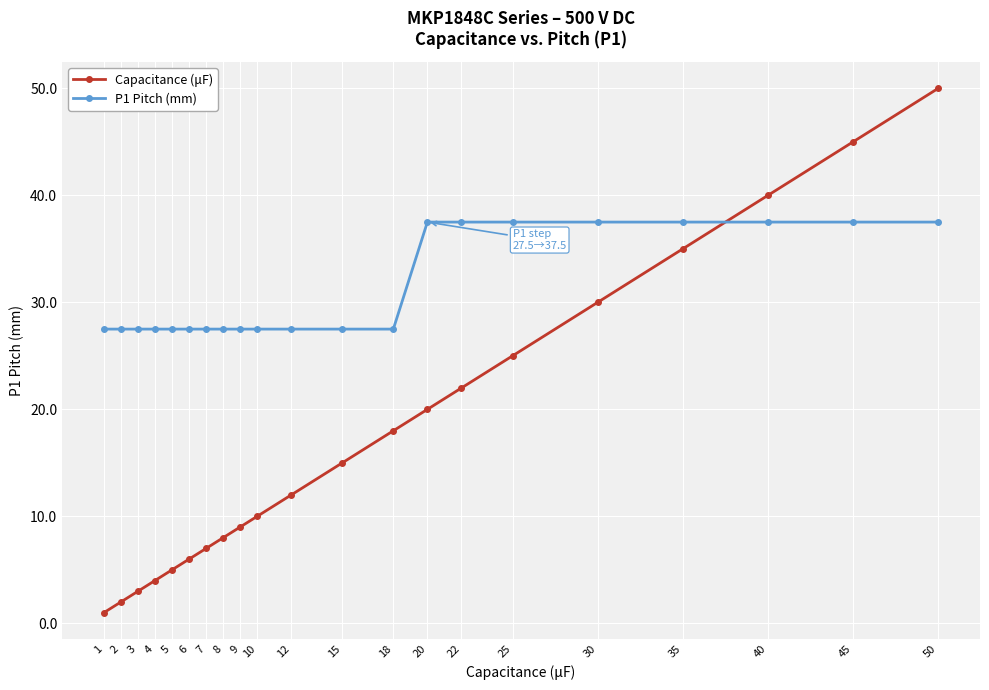

After their last crossing, which series has the higher values: Capacitance (μF) or P1 Pitch (mm)?

Capacitance (μF)